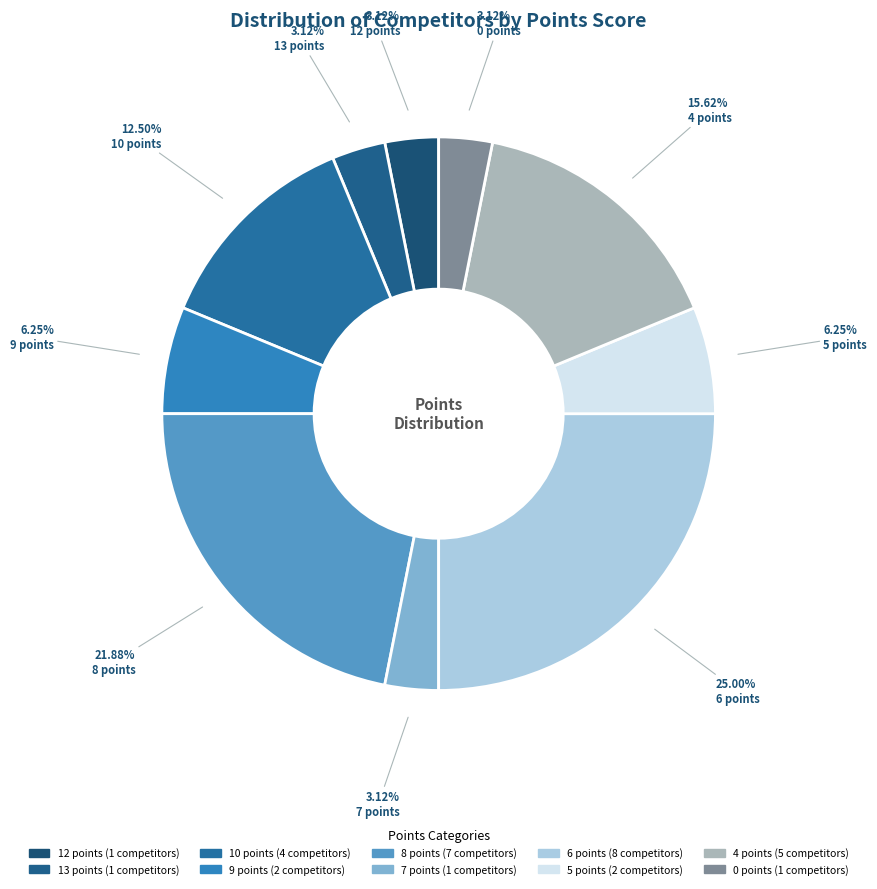

How many segments does this pie chart have?

10